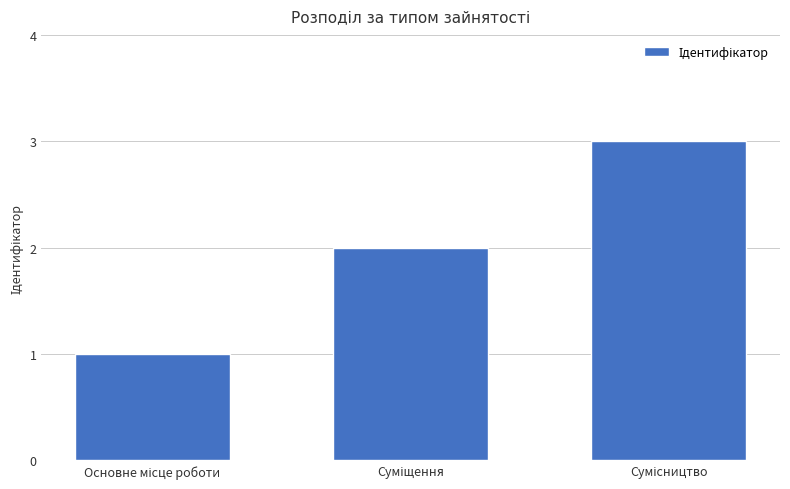

What is the sum of all values?

6